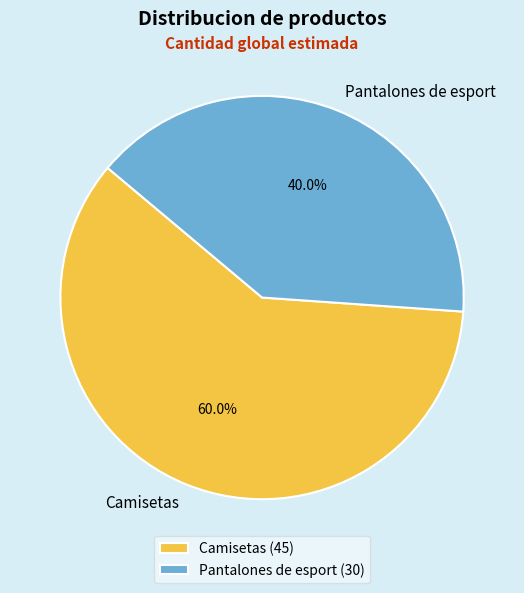

Approximately how many times larger is the value at Pantalones de esport compared to Camisetas?

0.7